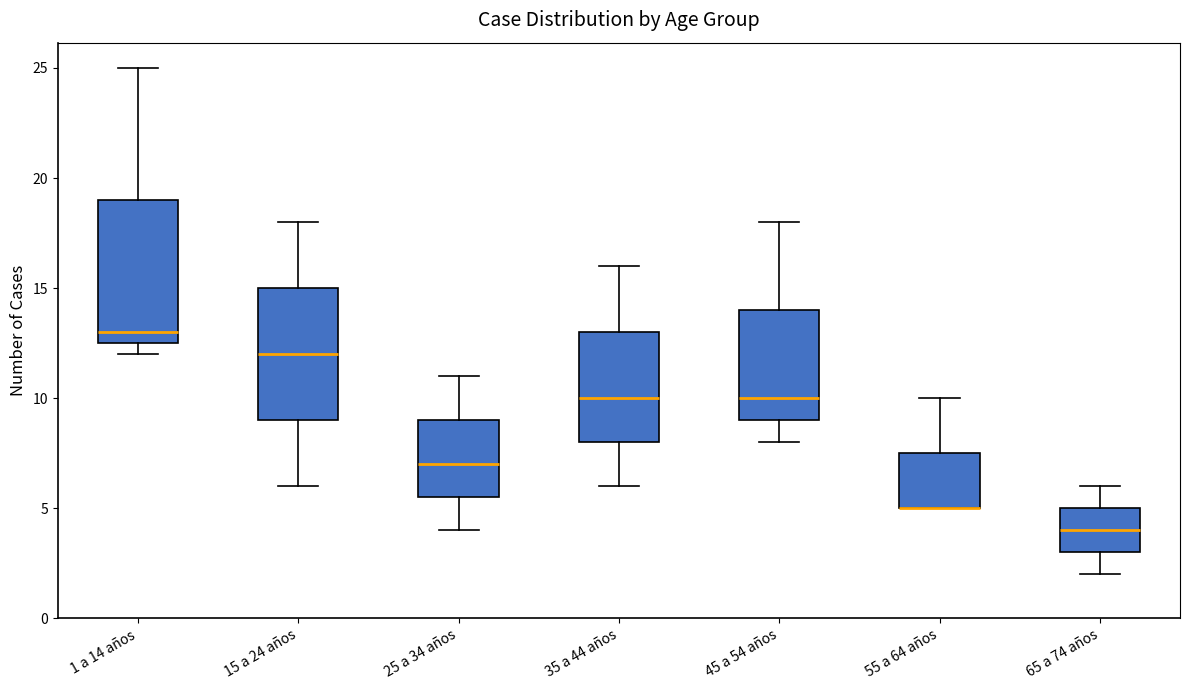

Comparing the boxes themselves (not the whiskers), which one is the tallest?

1 a 14 años